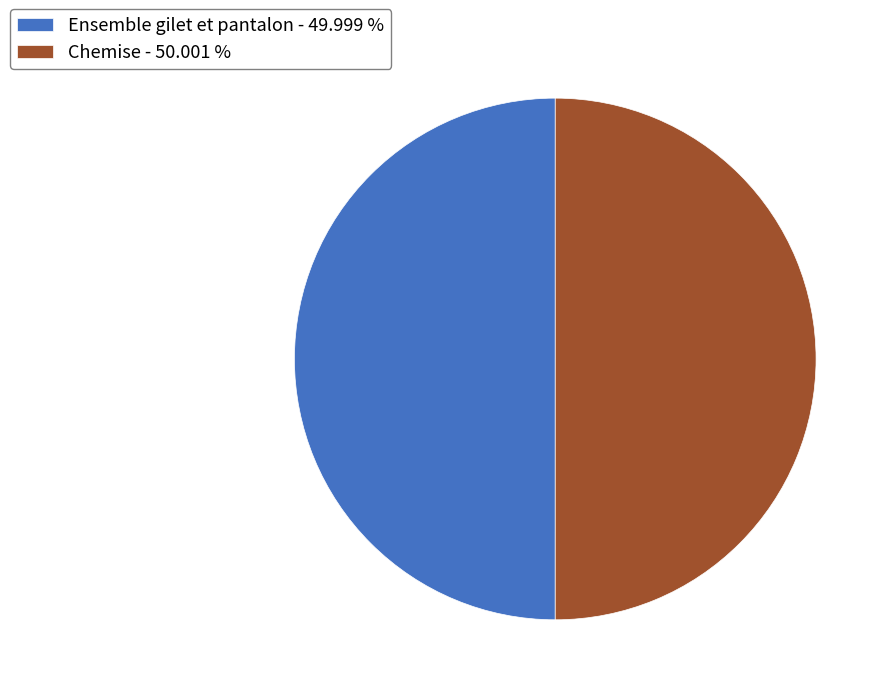

Is the sum of Ensemble gilet et pantalon - 49.999 % and Chemise - 50.001 % greater than half?

Yes